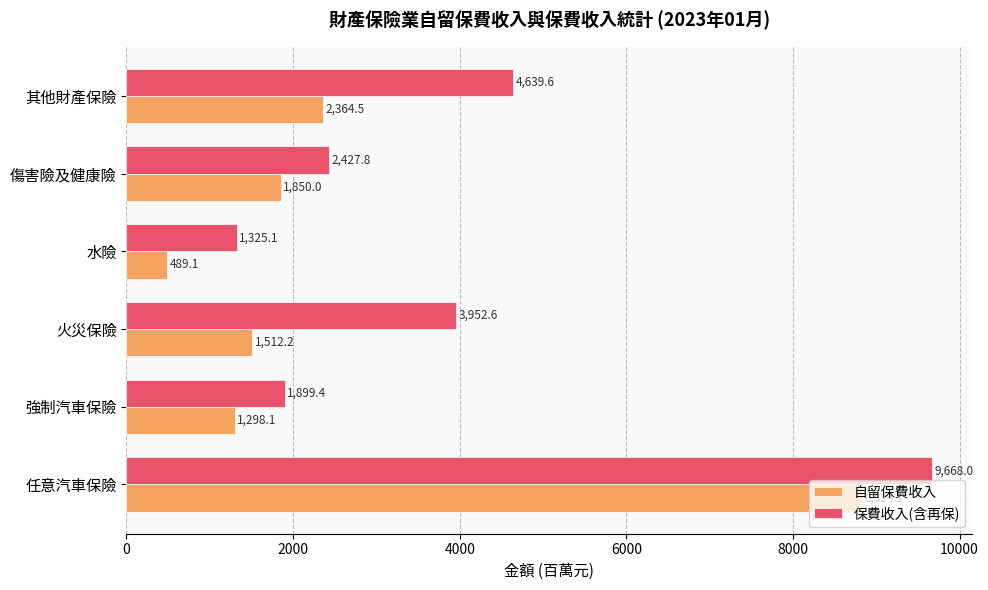

Count the number of data series in this chart.

2